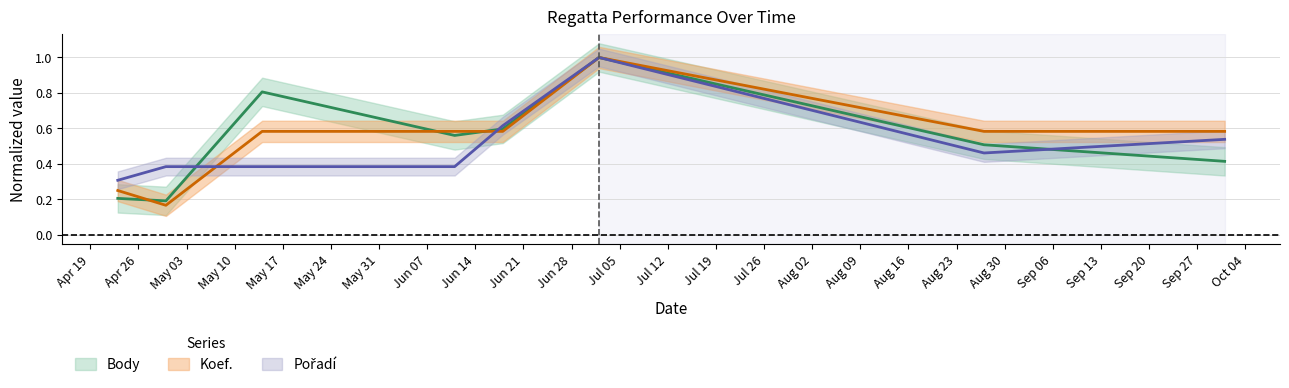

The Pořadí series shows 0.3 at 2022-04-23. True or false?

True